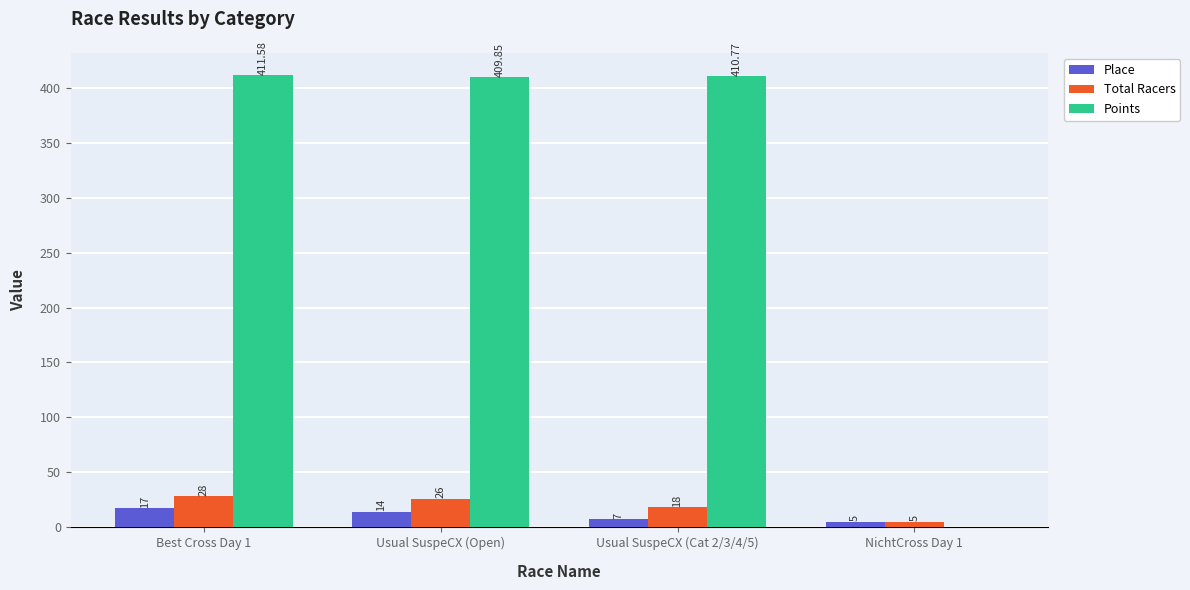

Are the bars horizontal?

No